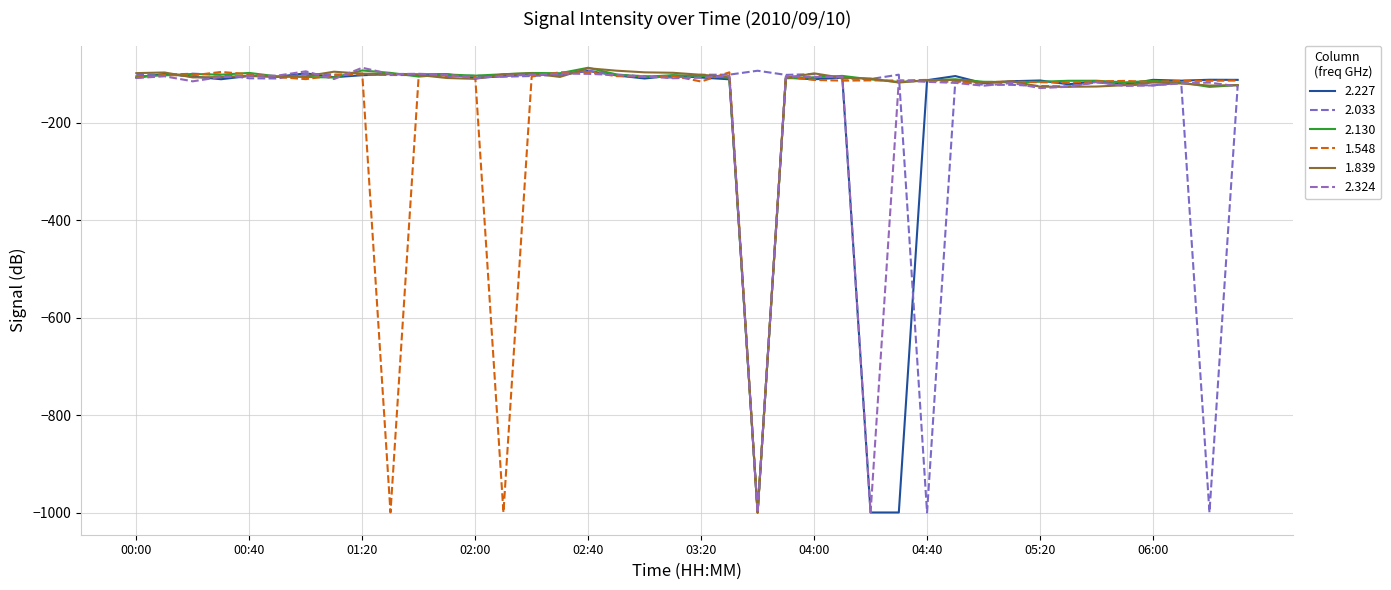

What are all the series names shown in the legend?

2.227, 2.033, 2.130, 1.548, 1.839, 2.324